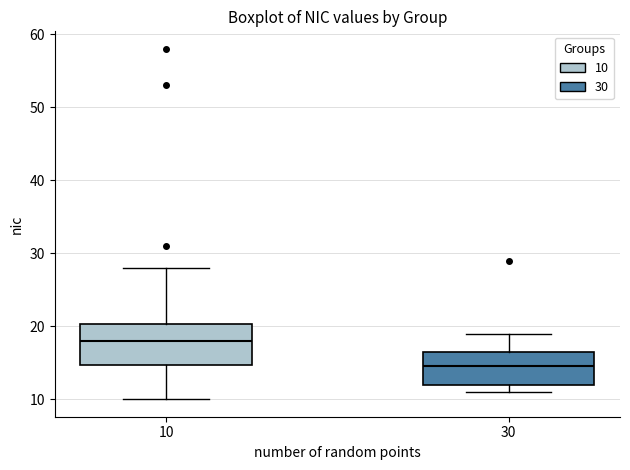

Which box's median line is the highest?

10